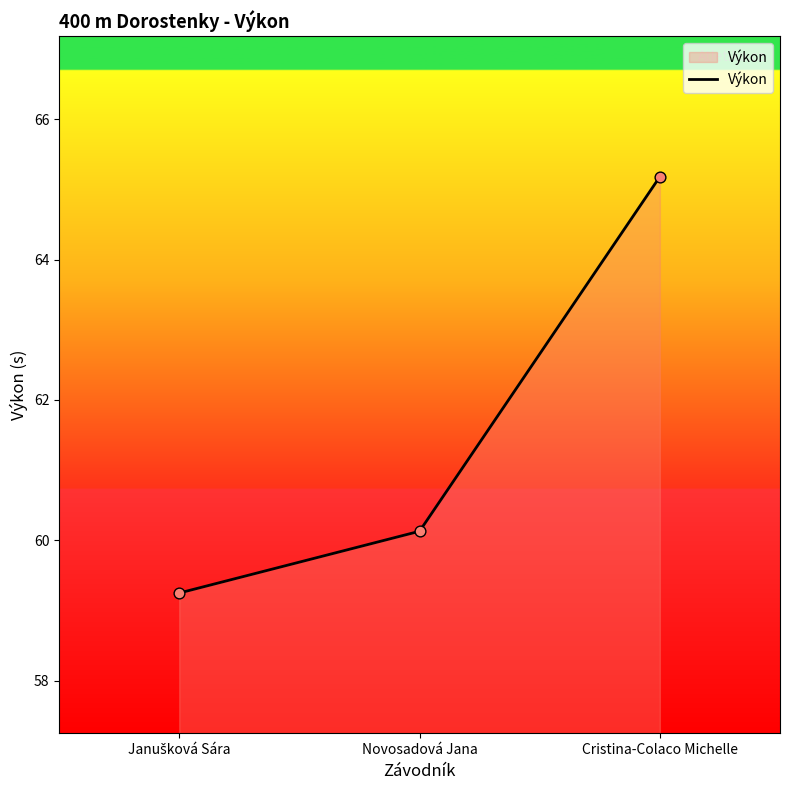

Approximately how many times larger is the value at Novosadová Jana compared to Cristina-Colaco Michelle?

0.9